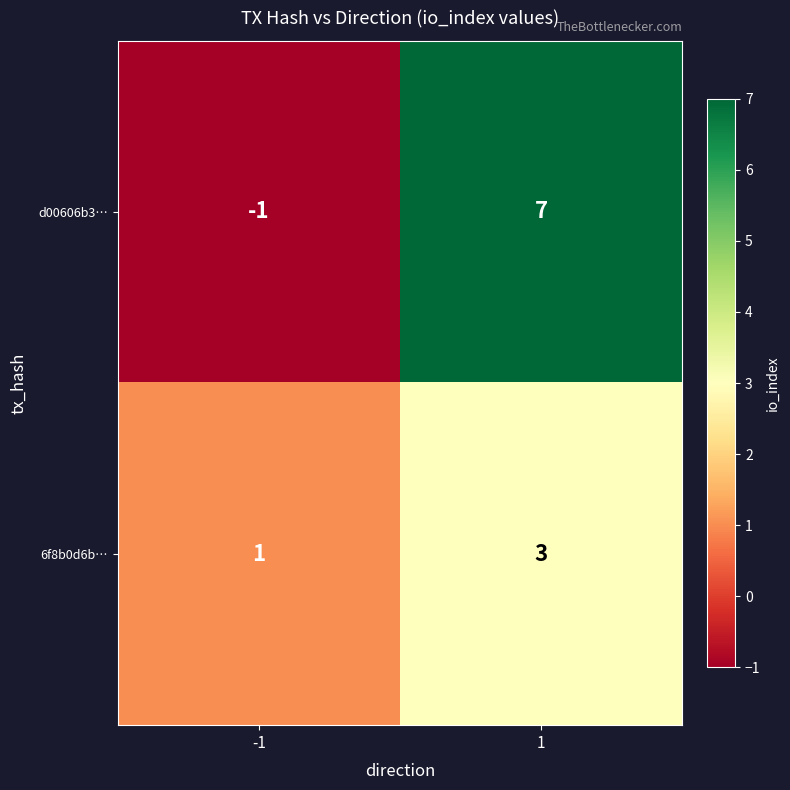

Which series has the largest total across all categories?

d00606b3…